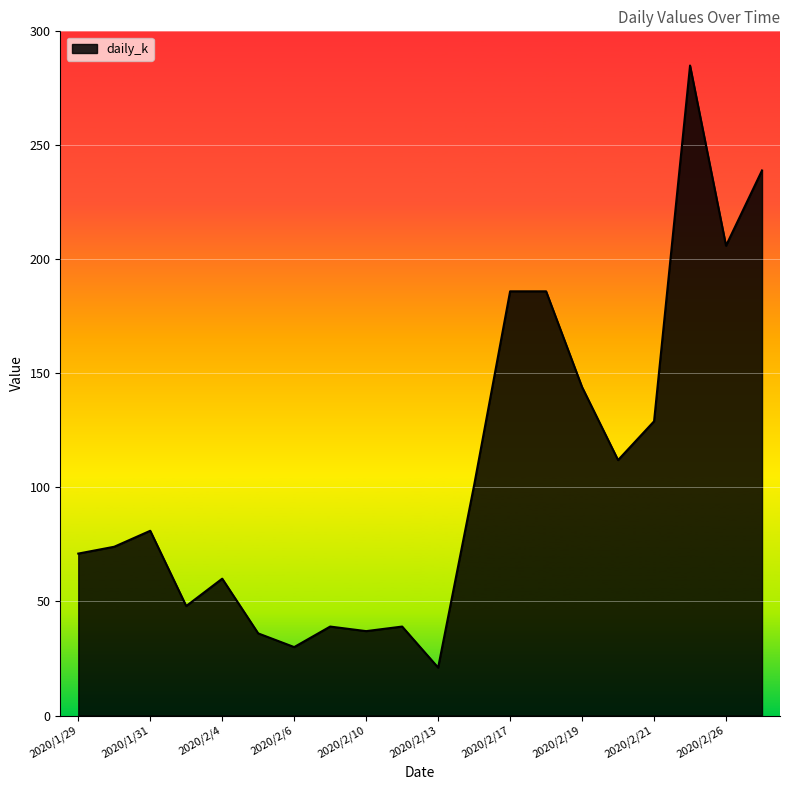

What is the difference between the maximum and minimum values?

264